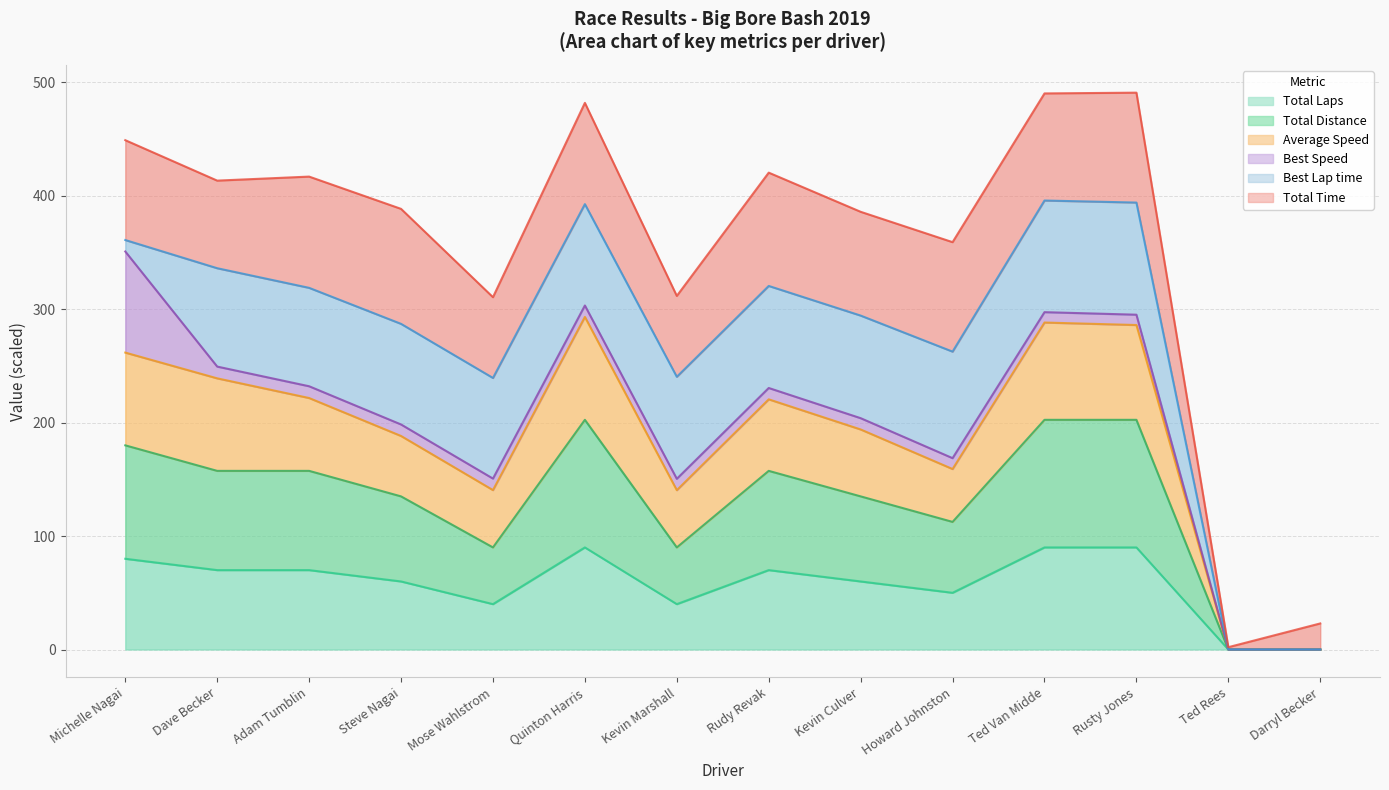

What position from the right is Steve Nagai?

11